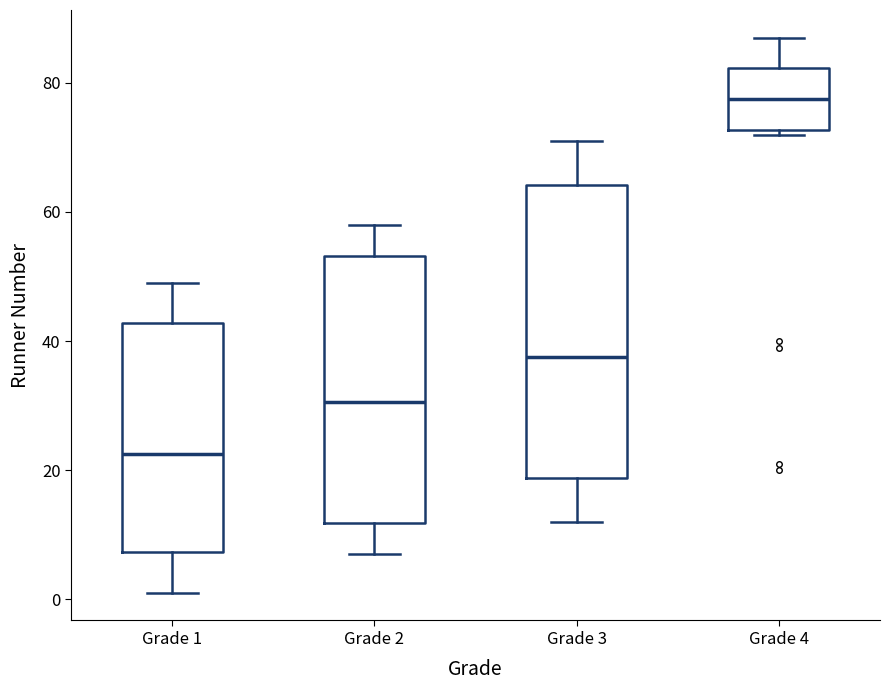

Reading left to right, transcribe this box plot: for each box, give where its median line is, the range the box spans, and where its two whiskers end, as read against the y-axis. The values are not printed on the chart, so give them approximately, as read against the axis.

Grade 1: median 22, box 8 to 42, whiskers 2 to 50
Grade 2: median 30, box 12 to 54, whiskers 8 to 58
Grade 3: median 38, box 18 to 64, whiskers 12 to 72
Grade 4: median 78, box 72 to 82, whiskers 72 (just below the box's lower edge) to 88